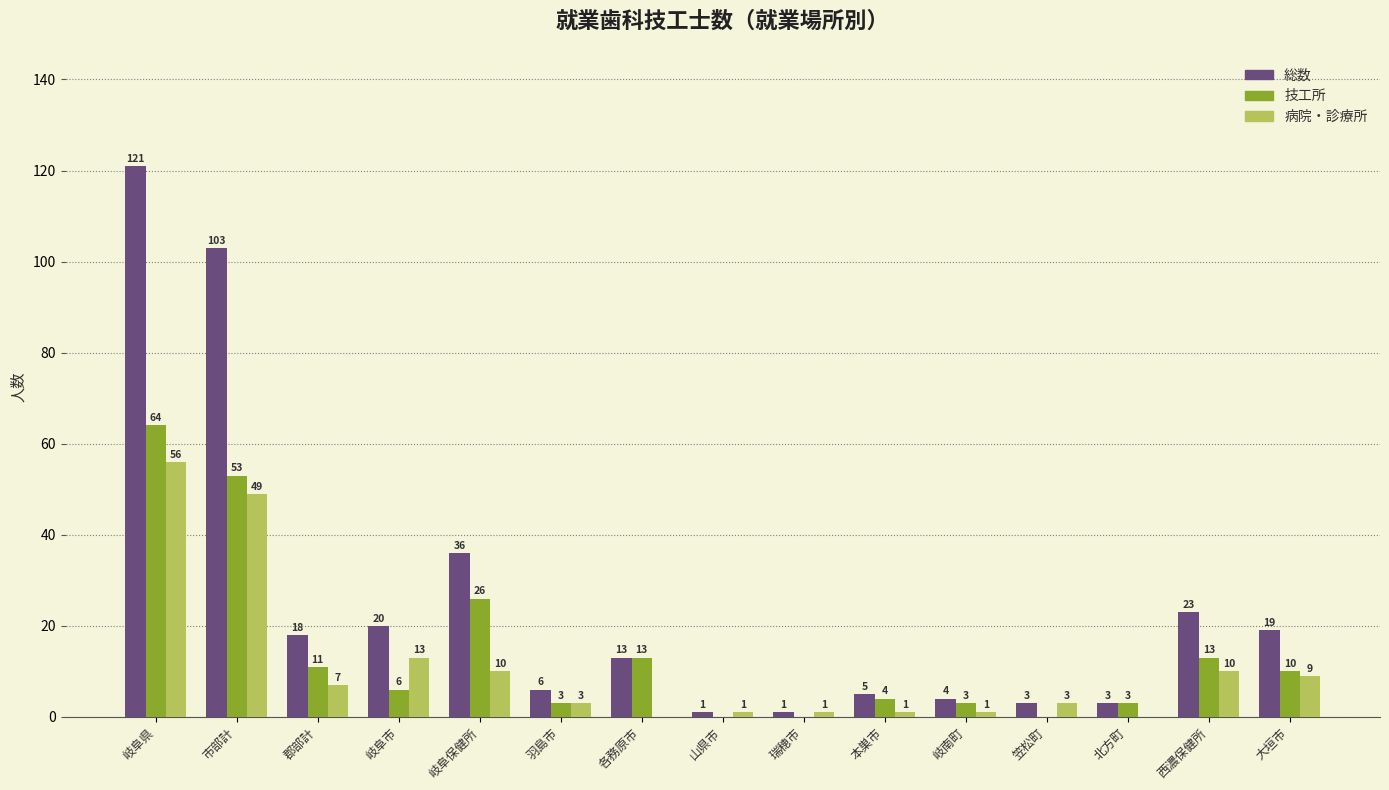

What is the sum of all 総数 values?

376